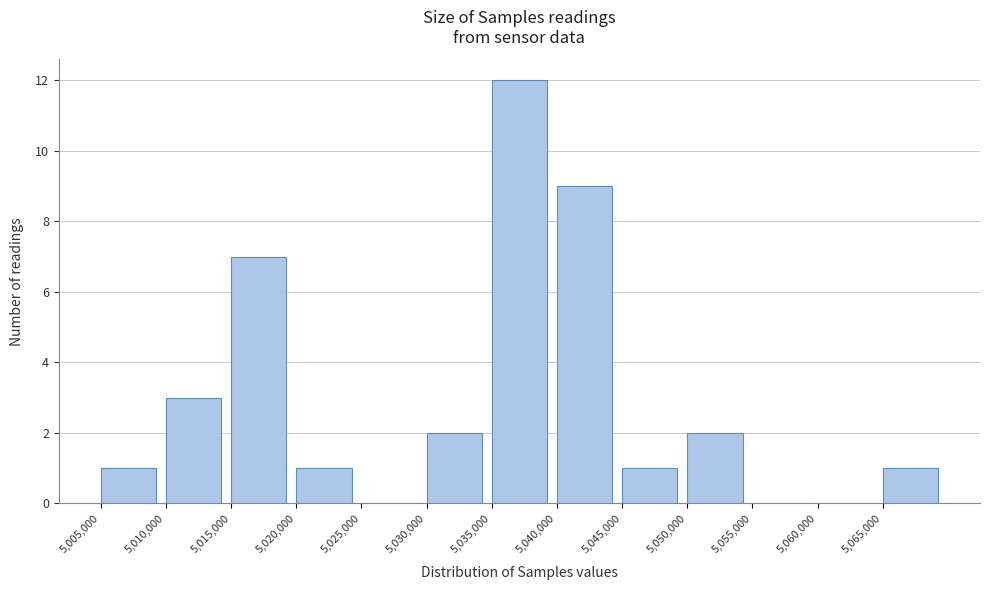

Reading left to right, transcribe this chart: for each bar, give the range it covers on the x-axis and its height. The values are not printed on the chart, so give them approximately, as read against the axis.

5005000 to 5010000: 1
5010000 to 5015000: 3
5015000 to 5020000: 7
5020000 to 5025000: 1
5025000 to 5030000: 0
5030000 to 5035000: 2
5035000 to 5040000: 12
5040000 to 5045000: 9
5045000 to 5050000: 1
5050000 to 5055000: 2
5055000 to 5060000: 0
5060000 to 5065000: 0
5065000 to 5070000: 1